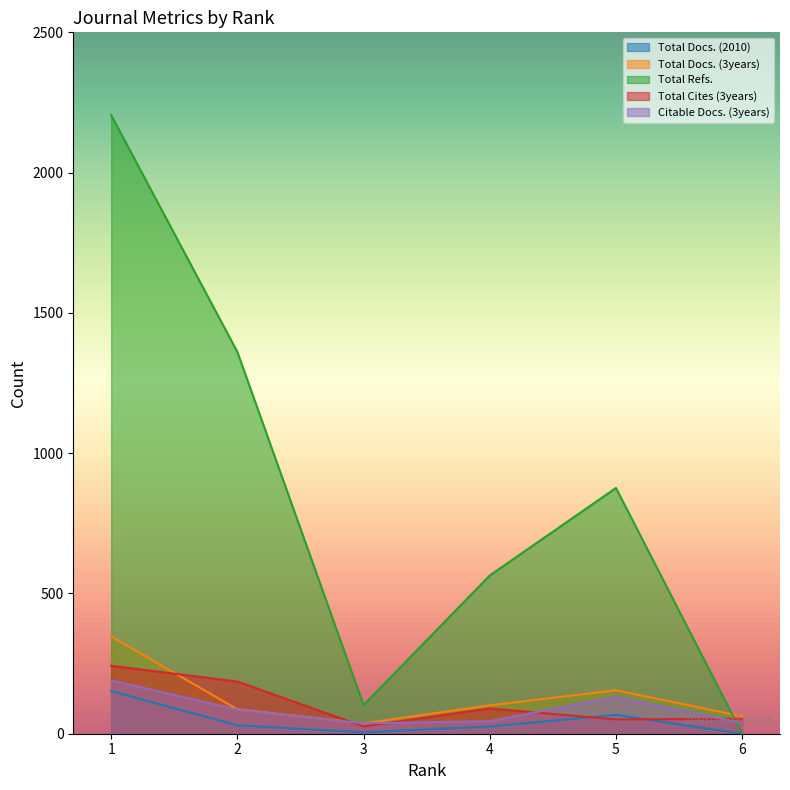

What is the highest value of the Total Docs. (2010) series?

152